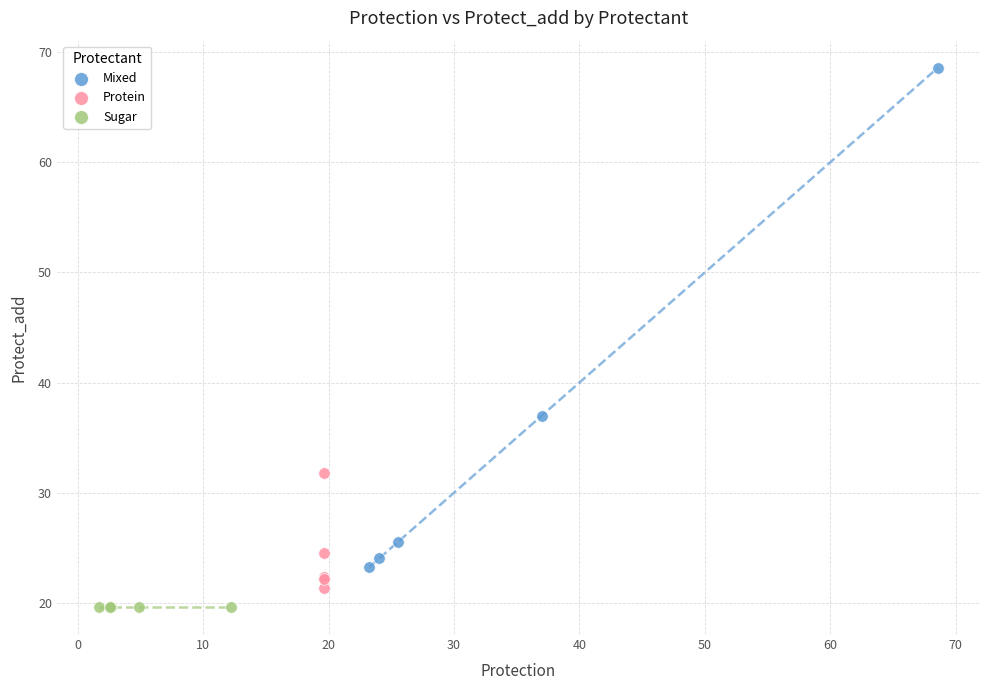

Which series contains the highest Y value?

Mixed